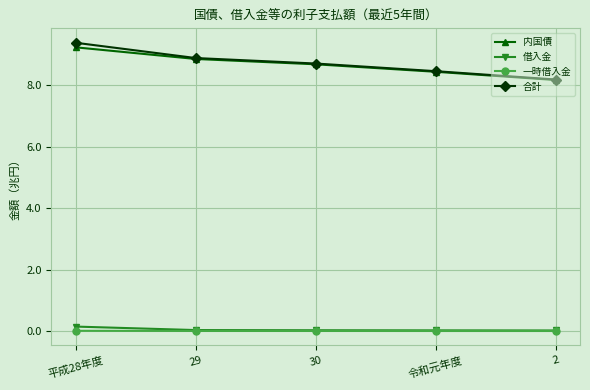

What is the value of the 合計 point at the 1st from the left?

9.4